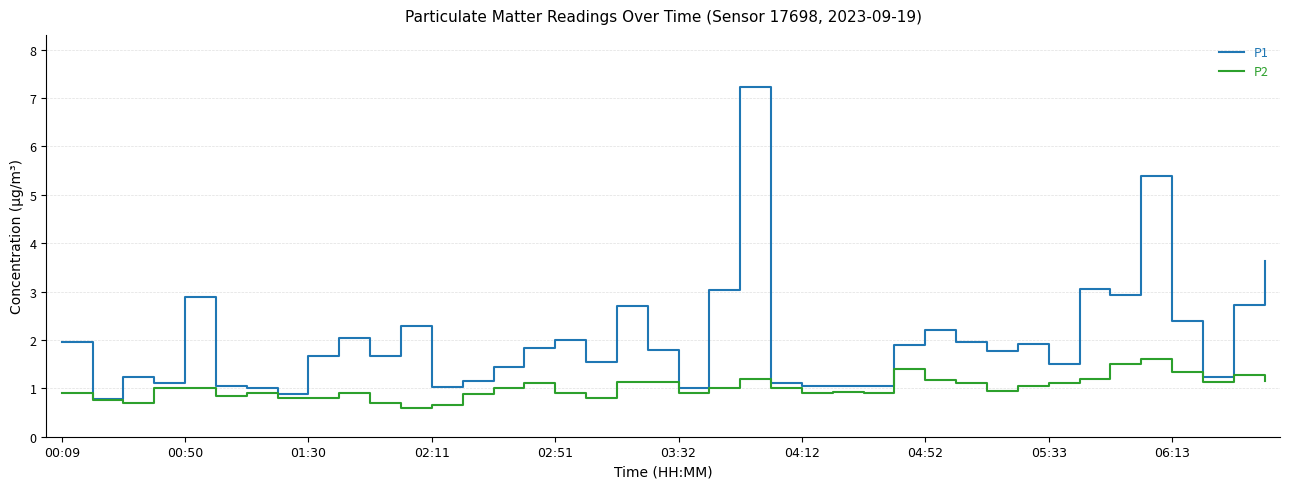

What are all the series names shown in the legend?

P1, P2